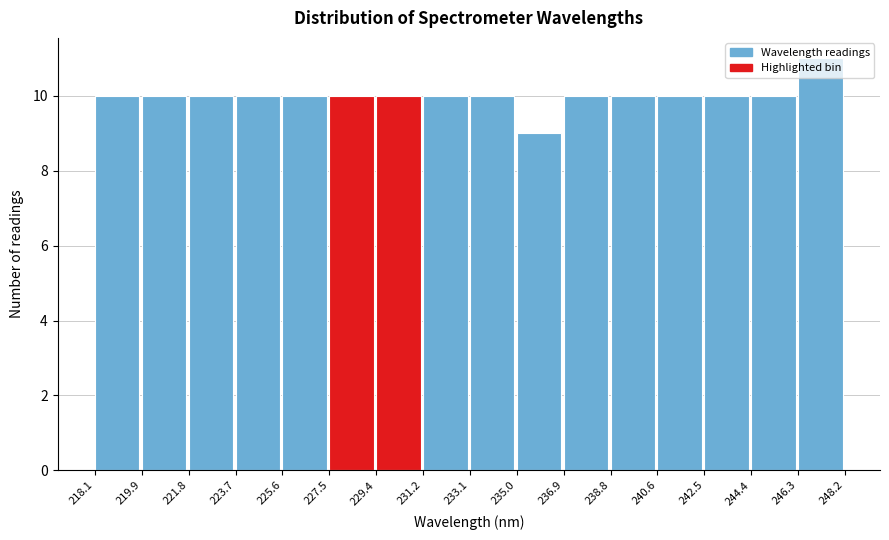

Reading left to right, transcribe this chart: for each bar, give the range it covers on the x-axis and its height. The values are not printed on the chart, so give them approximately, as read against the axis.

218.1 to 219.9: 10
219.9 to 221.8: 10
221.8 to 223.7: 10
223.7 to 225.6: 10
225.6 to 227.5: 10
227.5 to 229.4: 10
229.4 to 231.2: 10
231.2 to 233.1: 10
233.1 to 235.0: 10
235.0 to 236.9: 9
236.9 to 238.8: 10
238.8 to 240.6: 10
240.6 to 242.5: 10
242.5 to 244.4: 10
244.4 to 246.3: 10
246.3 to 248.2: 11